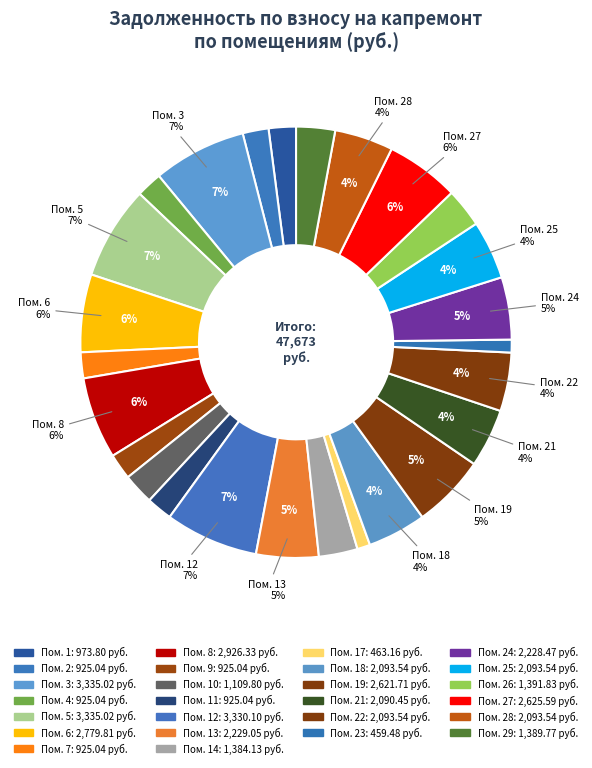

Does 6 account for over 50% of the chart?

No